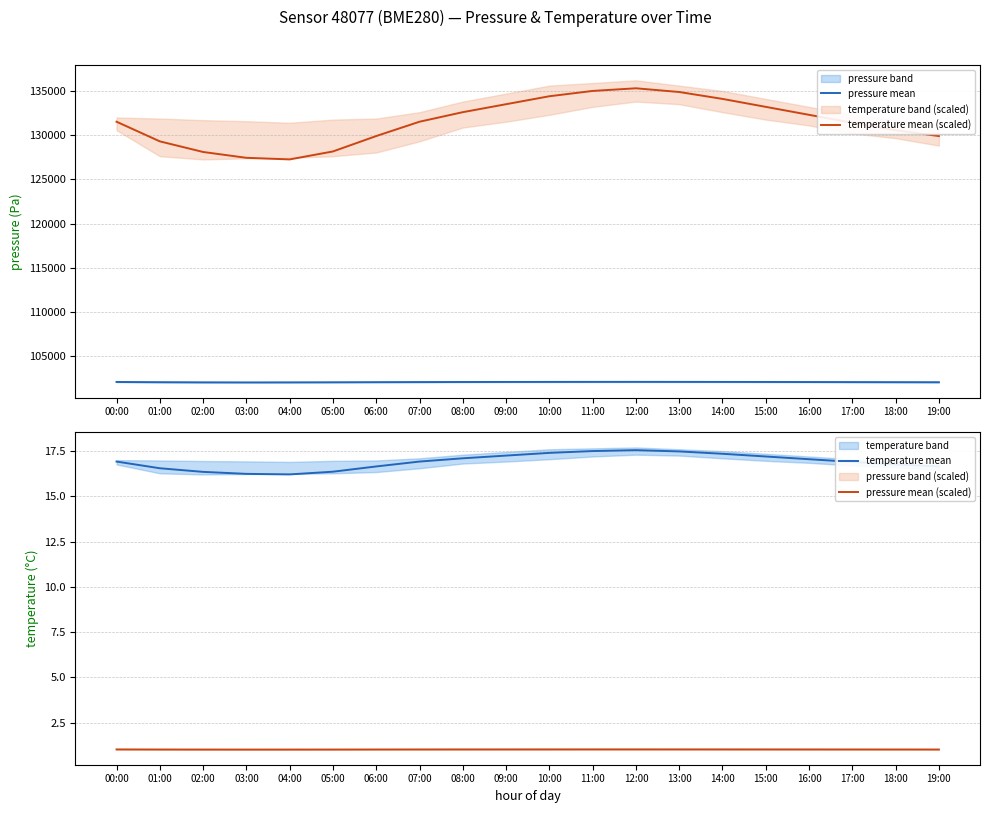

True or false: temperature mean and pressure mean cross at least once.

False